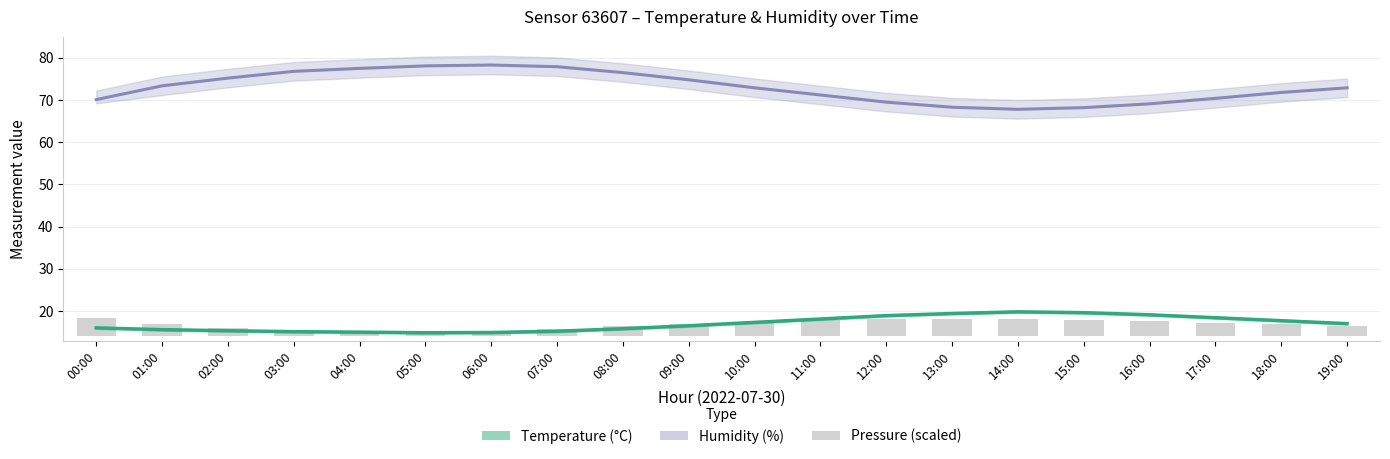

What is the difference between the maximum and minimum values in the Temperature (°C) series?

5.0